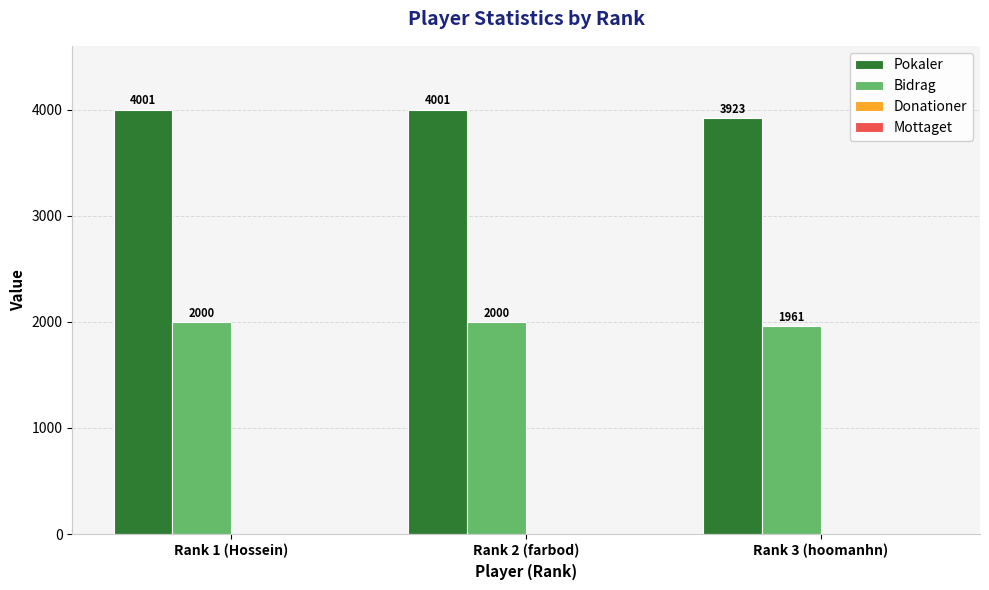

Rank the series at Rank 3 (hoomanhn) from lowest to highest value.

Bidrag, Pokaler